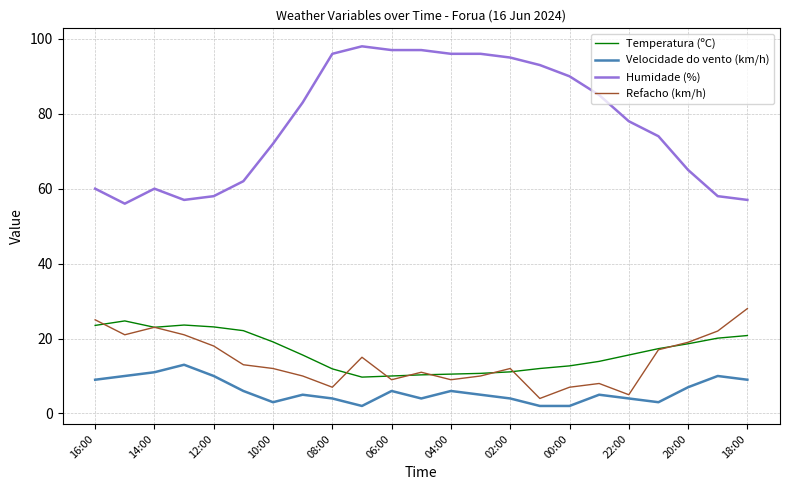

Which series has the largest total across all categories?

Humidade (%)